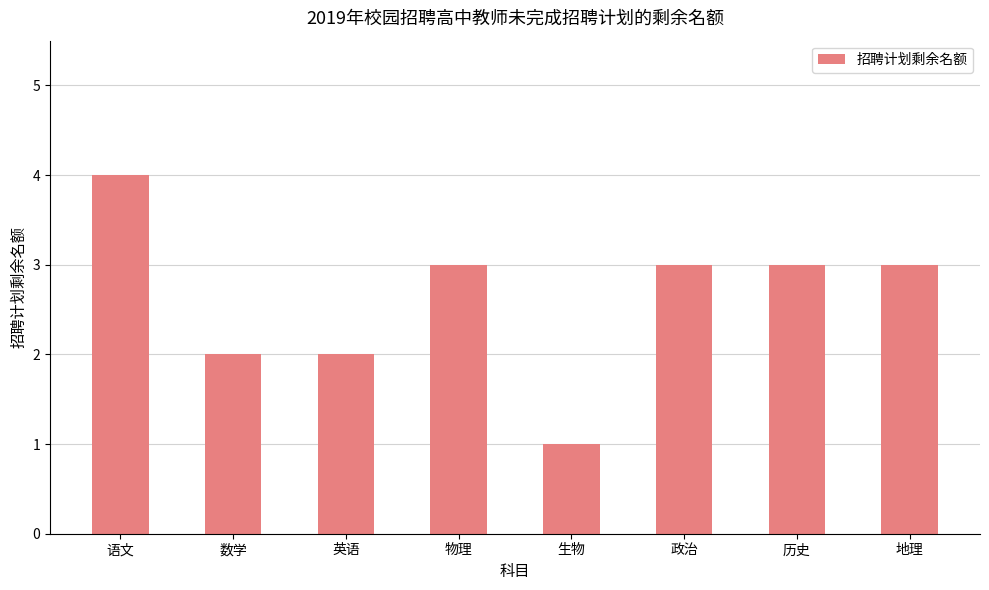

The chart shows a value of 5 at 政治. True or false?

False